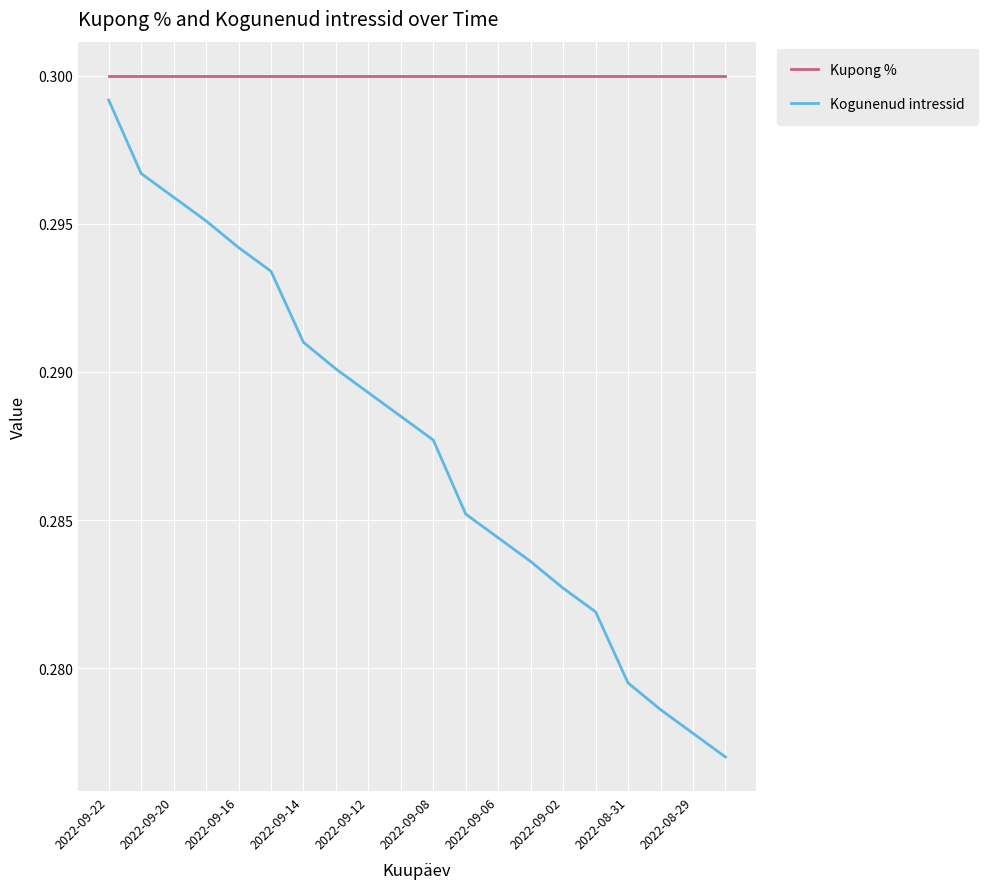

List the series in order of their overall mean, highest first.

Kupong %, Kogunenud intressid